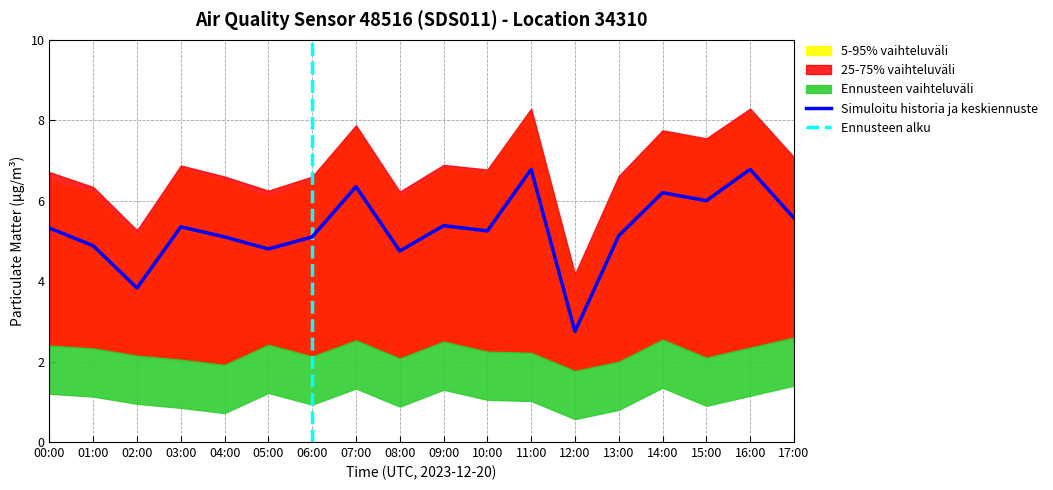

Which category has the lowest value in the Simuloitu historia ja keskiennuste series?

12:00